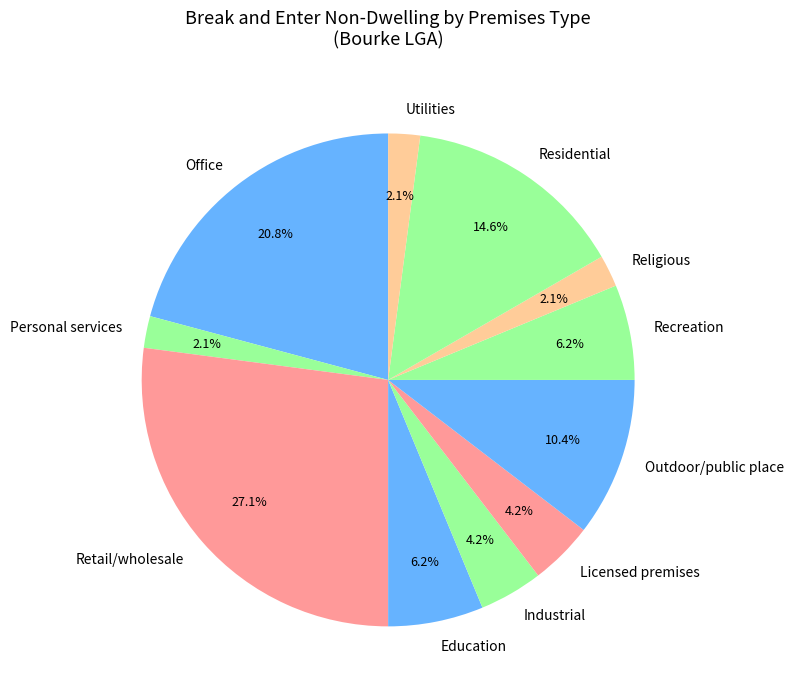

Which slice is the largest?

Retail/wholesale